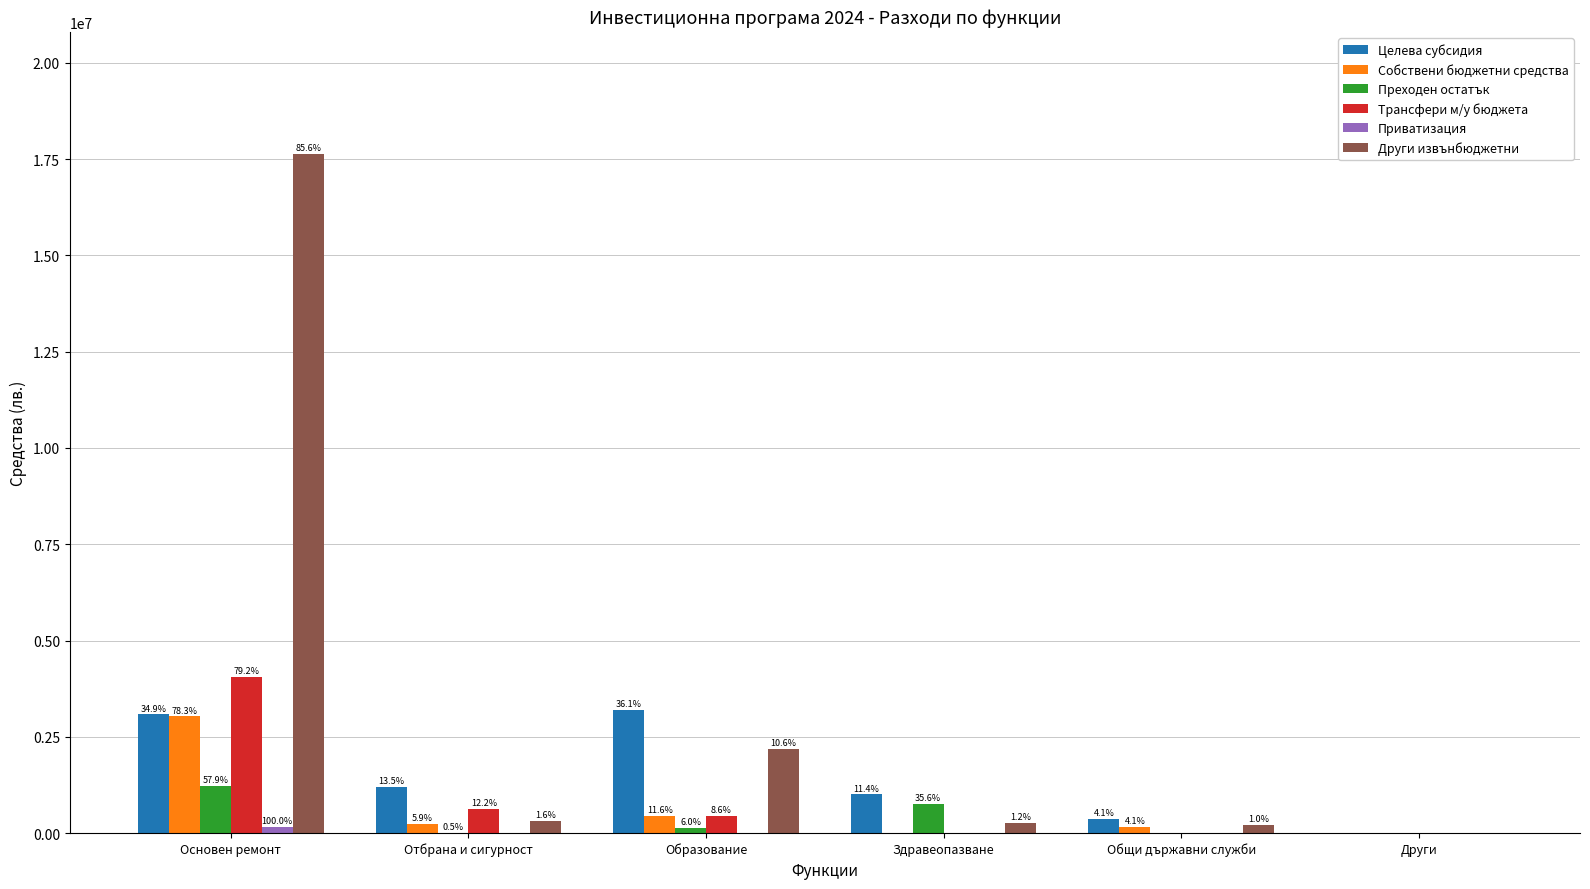

What is the sum of the Целева субсидия values at Отбрана и сигурност and Образование?

4380095